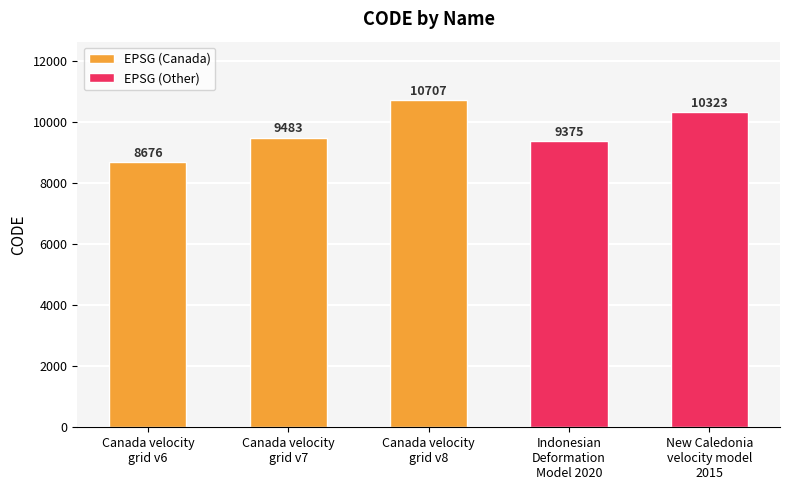

At which label is the value closest to 9691?

Canada velocity
grid v7